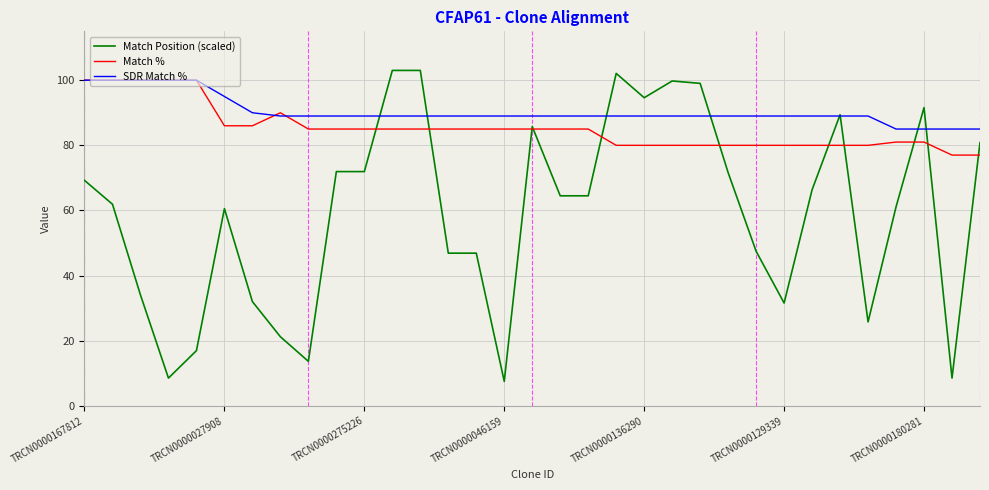

Which series has the largest total across all categories?

SDR Match %